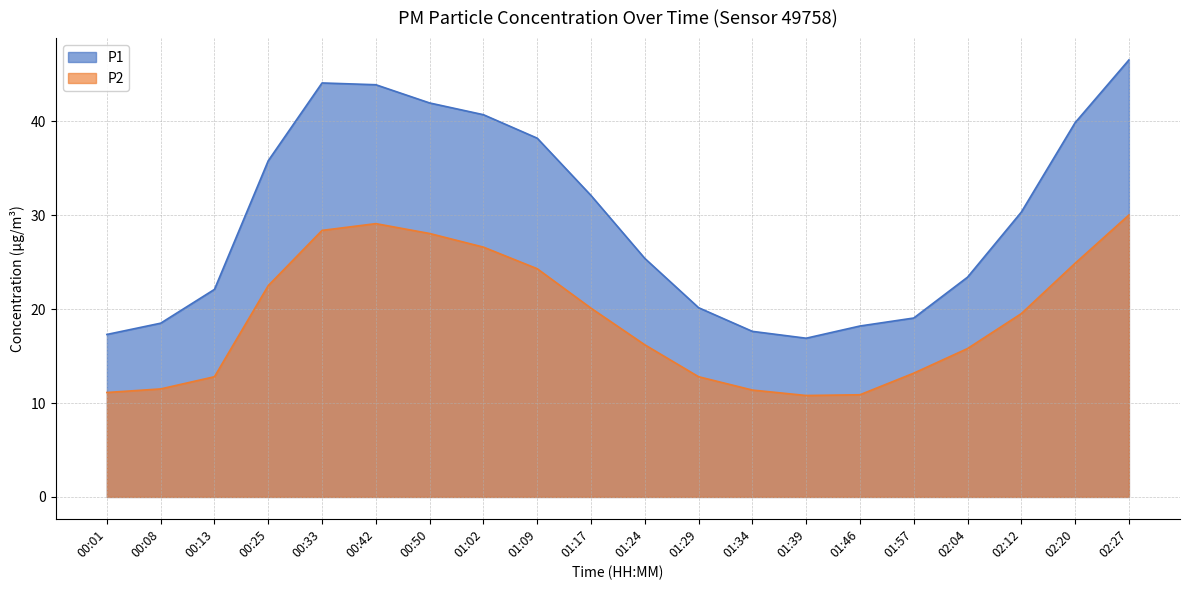

What is the minimum value for P2?

10.8